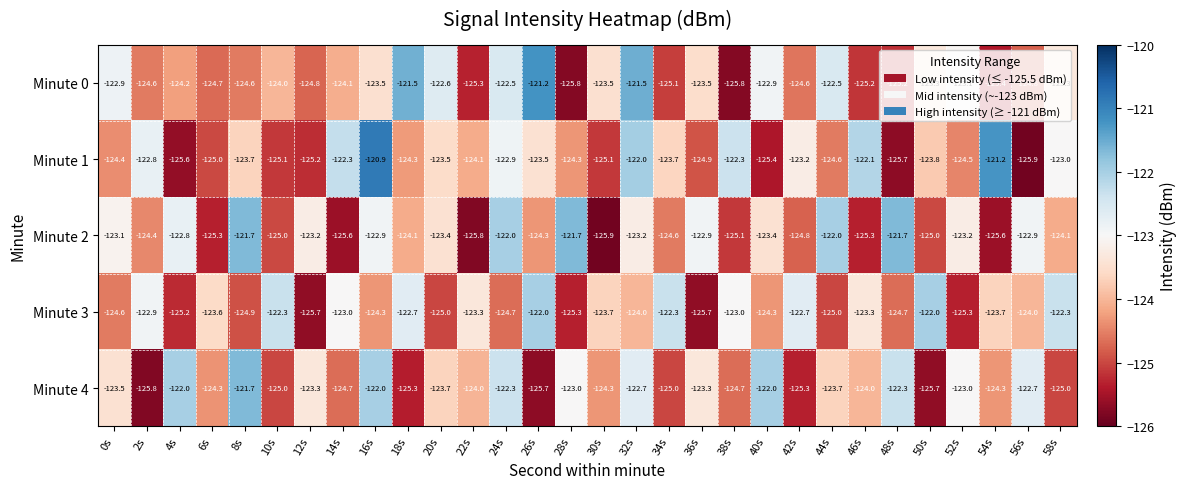

Rank the series at 44s from highest to lowest value.

Minute 2, Minute 0, Minute 4, Minute 1, Minute 3